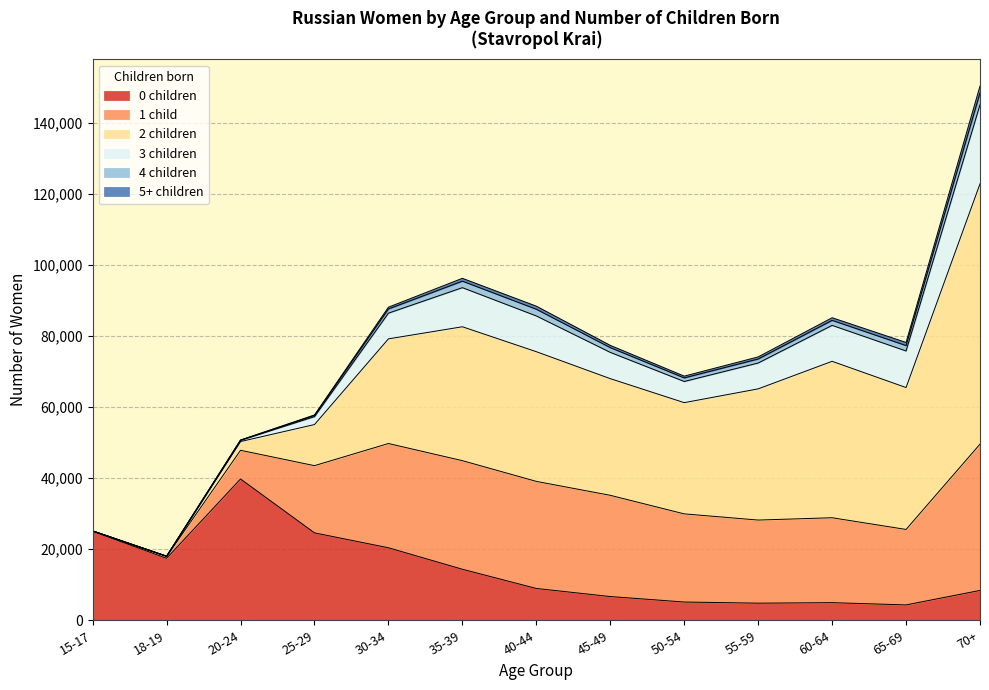

True or false: 5+ children has more than 2 interior local peaks.

False